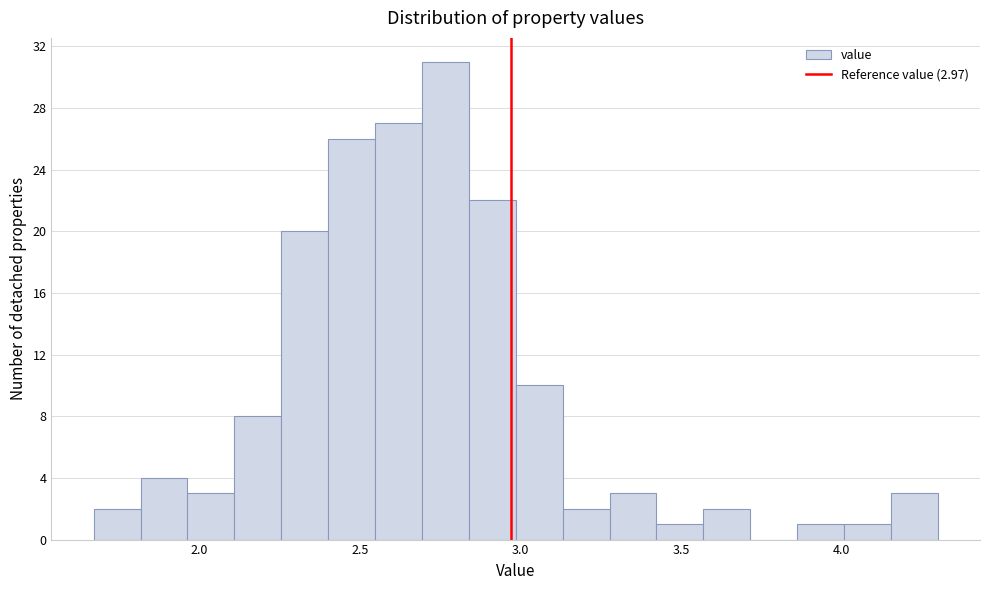

Around what value on the x-axis is the tallest bar? Give the approximate position of its centre, as read against the axis.

2.75